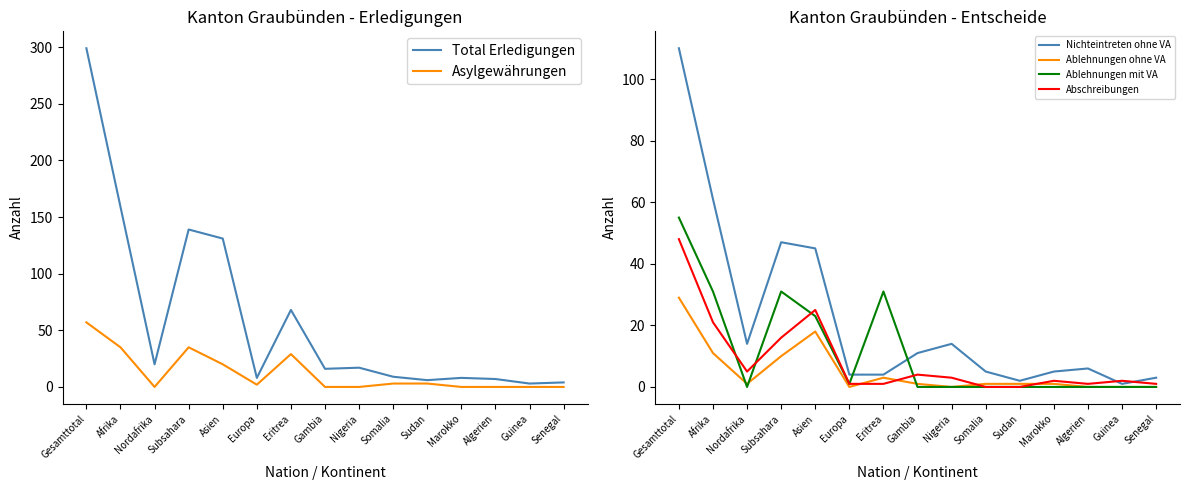

Reading right to left, transcribe all the data shown in this chart.

Total Erledigungen: Senegal=4	Guinea=3	Algerien=7	Marokko=8	Sudan=6	Somalia=9	Nigeria=17	Gambia=16	Eritrea=68	Europa=8	Asien=131	Subsahara=139	Nordafrika=20	Afrika=159	Gesamttotal=299
Asylgewährungen: Senegal=0	Guinea=0	Algerien=0	Marokko=0	Sudan=3	Somalia=3	Nigeria=0	Gambia=0	Eritrea=29	Europa=2	Asien=20	Subsahara=35	Nordafrika=0	Afrika=35	Gesamttotal=57
Nichteintreten ohne VA: Senegal=3	Guinea=1	Algerien=6	Marokko=5	Sudan=2	Somalia=5	Nigeria=14	Gambia=11	Eritrea=4	Europa=4	Asien=45	Subsahara=47	Nordafrika=14	Afrika=61	Gesamttotal=110
Ablehnungen ohne VA: Senegal=0	Guinea=0	Algerien=0	Marokko=1	Sudan=1	Somalia=1	Nigeria=0	Gambia=1	Eritrea=3	Europa=0	Asien=18	Subsahara=10	Nordafrika=1	Afrika=11	Gesamttotal=29
Ablehnungen mit VA: Senegal=0	Guinea=0	Algerien=0	Marokko=0	Sudan=0	Somalia=0	Nigeria=0	Gambia=0	Eritrea=31	Europa=1	Asien=23	Subsahara=31	Nordafrika=0	Afrika=31	Gesamttotal=55
Abschreibungen: Senegal=1	Guinea=2	Algerien=1	Marokko=2	Sudan=0	Somalia=0	Nigeria=3	Gambia=4	Eritrea=1	Europa=1	Asien=25	Subsahara=16	Nordafrika=5	Afrika=21	Gesamttotal=48